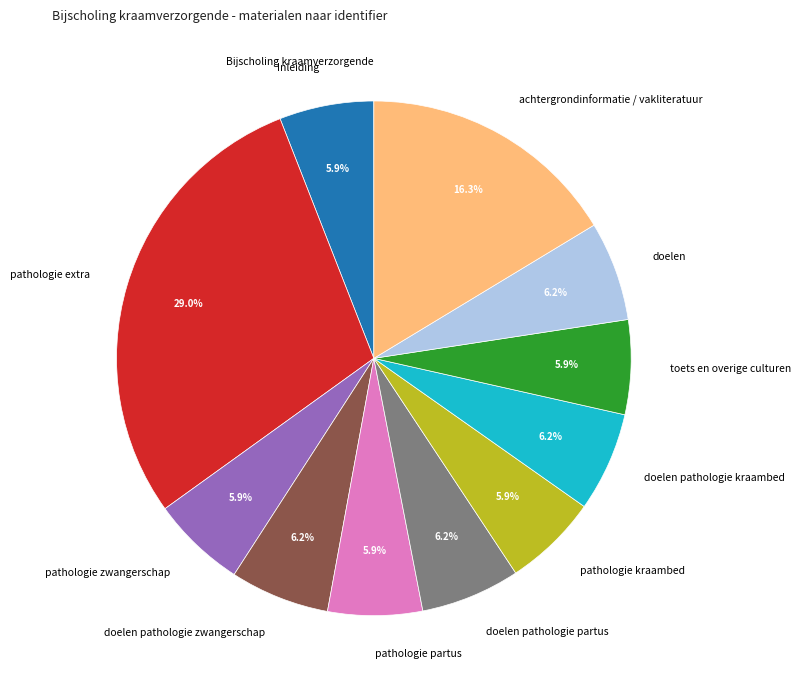

Which slice is the largest?

pathologie extra